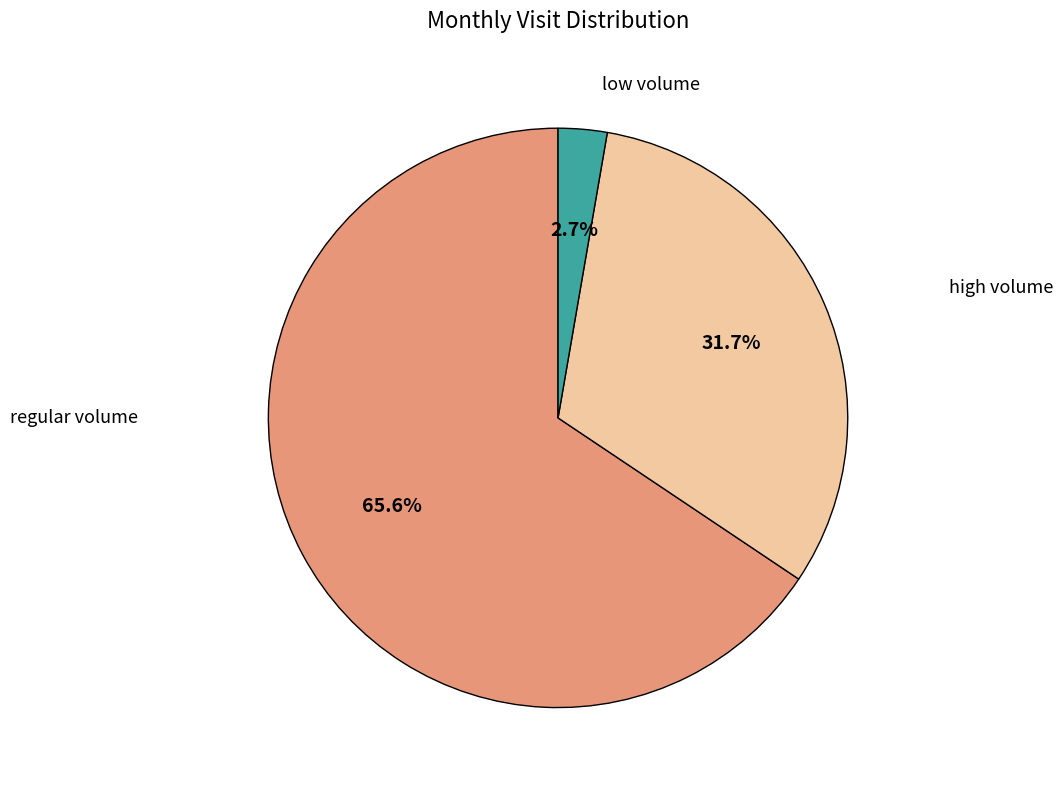

Is there any slice that represents more than half of the pie?

Yes